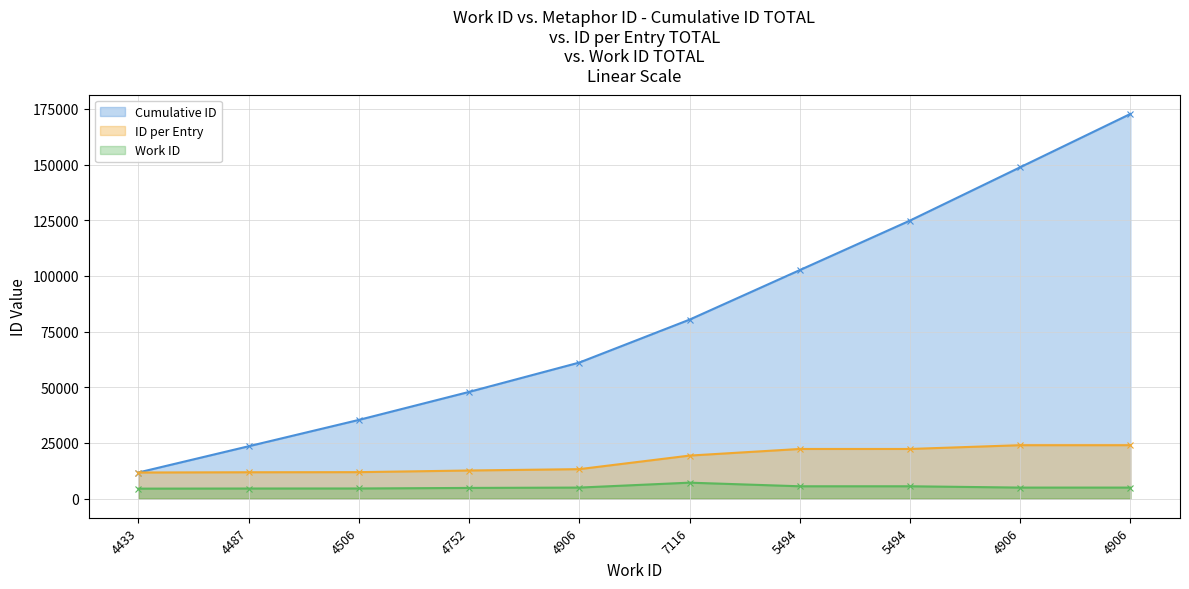

What is the maximum value shown in the chart?

172752